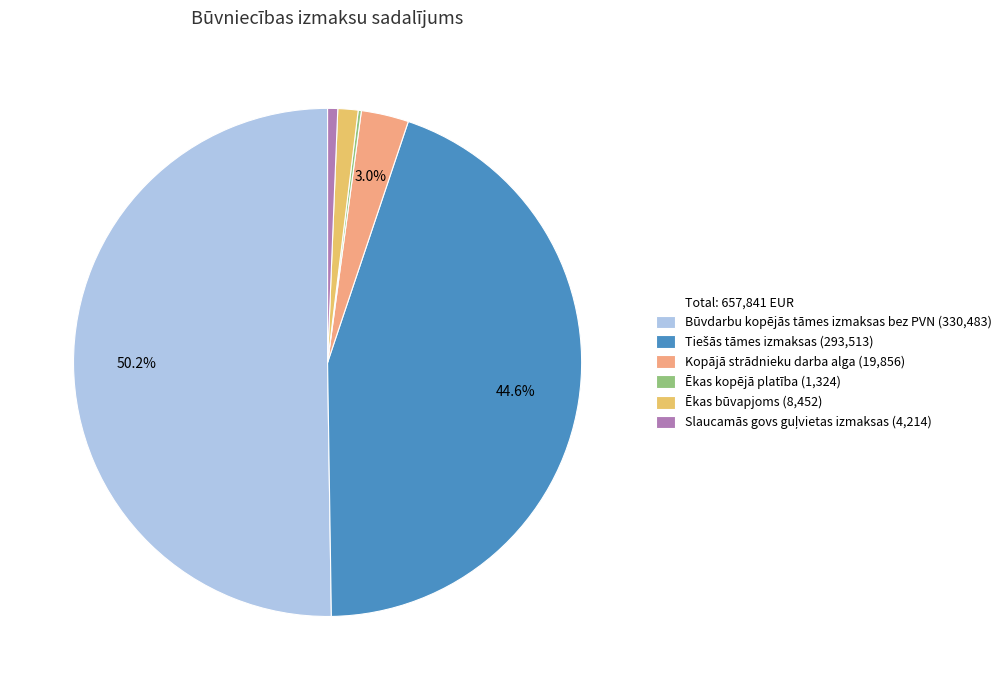

Which slice is the smallest?

Ēkas kopējā platība